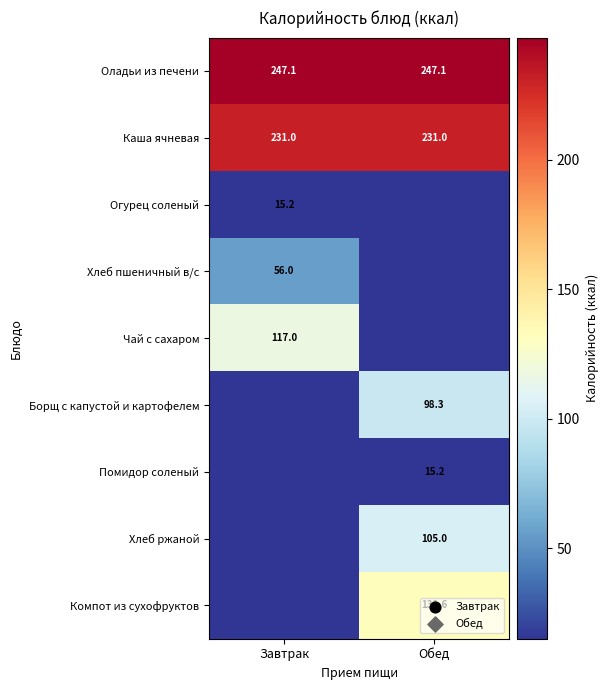

Between Обед and Завтрак, which is larger?

Обед